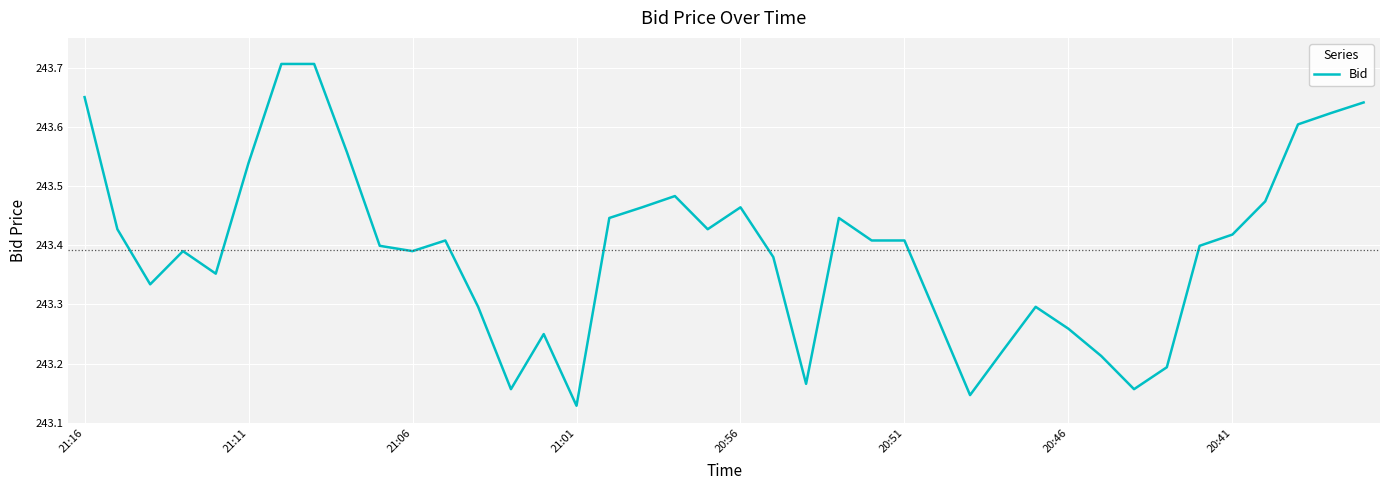

What is the difference between the maximum and minimum values?

0.6